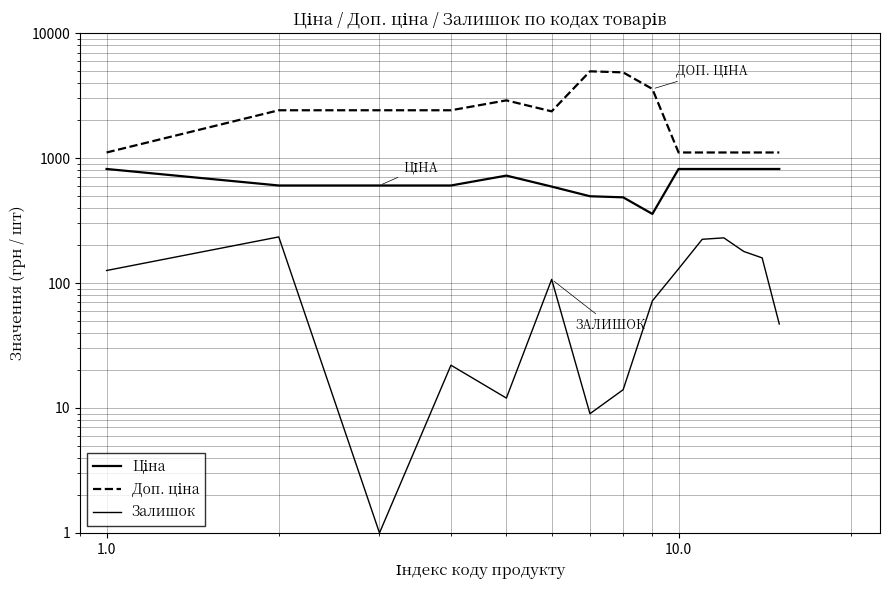

What is the value of the Ціна point at the 8th from the left?

485.4